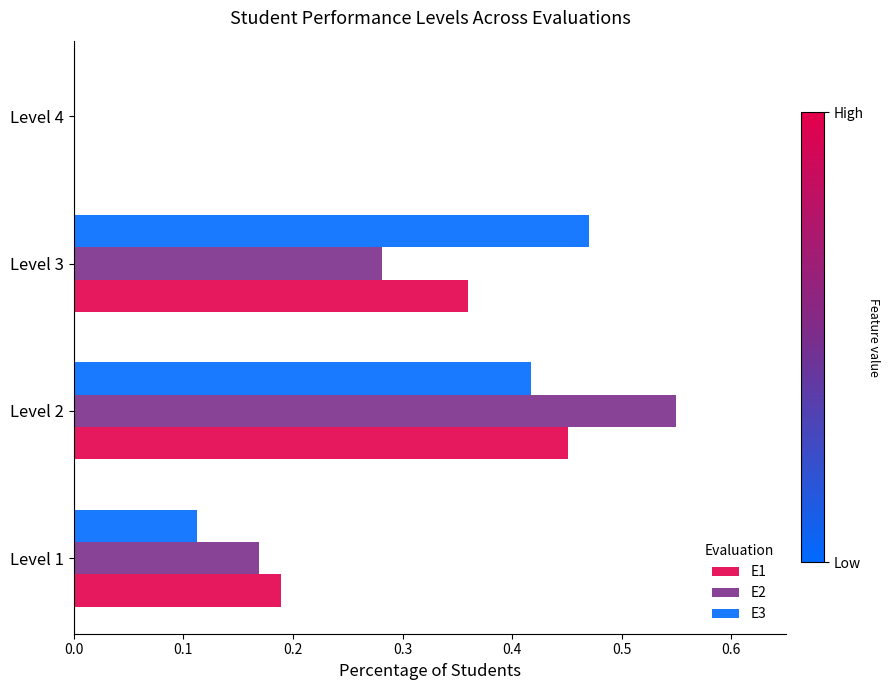

True or false: E3 has a value of 0.2 at Level 1.

False